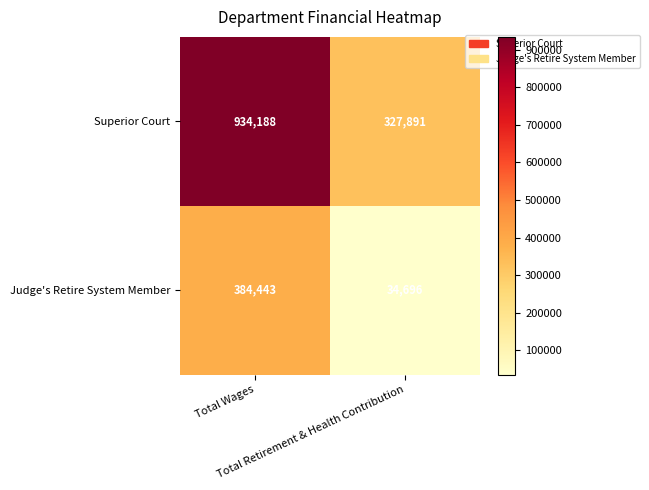

Which series has the largest total across all categories?

Superior Court